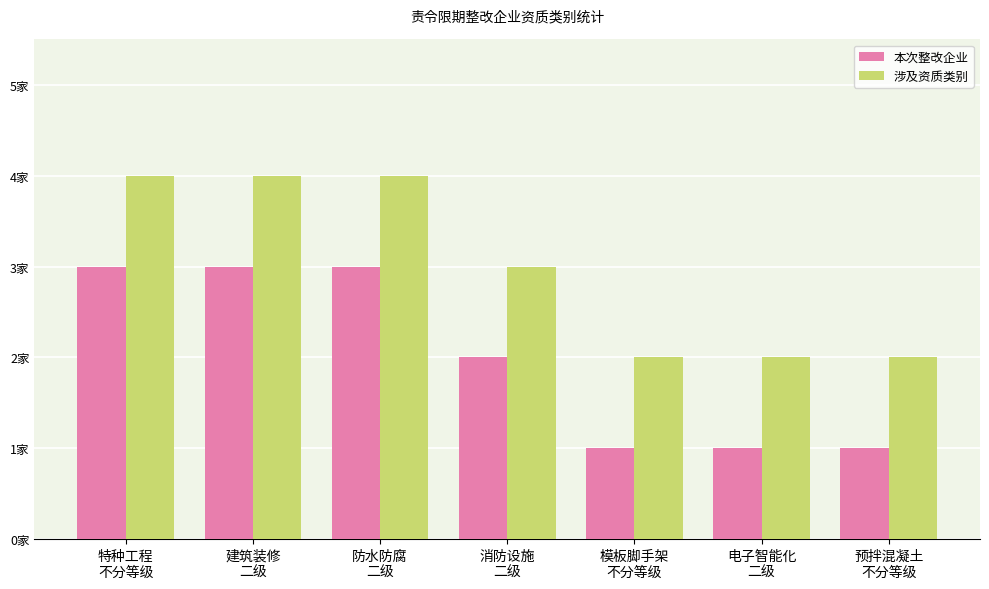

Reading left to right, list all the values displayed in this chart.

本次整改企业: 3	3	3	2	1	1	1
涉及资质类别: 4	4	4	3	2	2	2